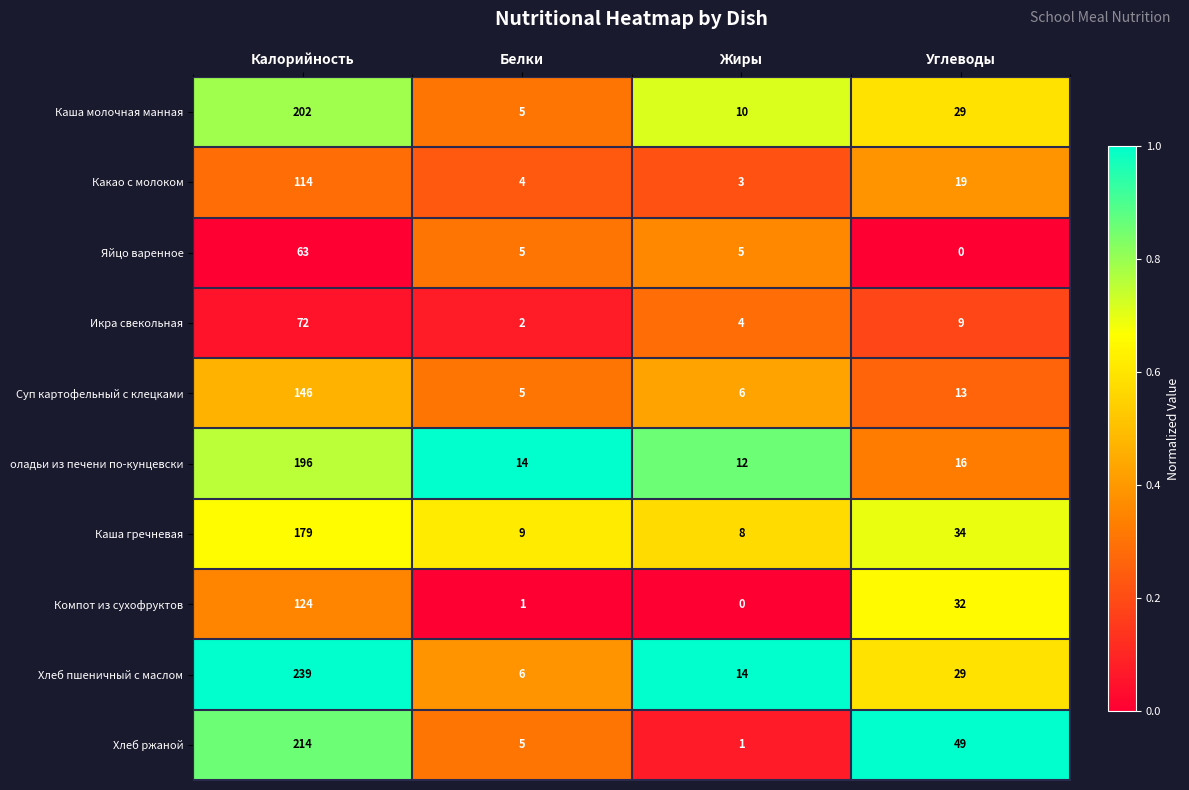

True or false: Яйцо варенное has a value of 5 at Жиры.

True